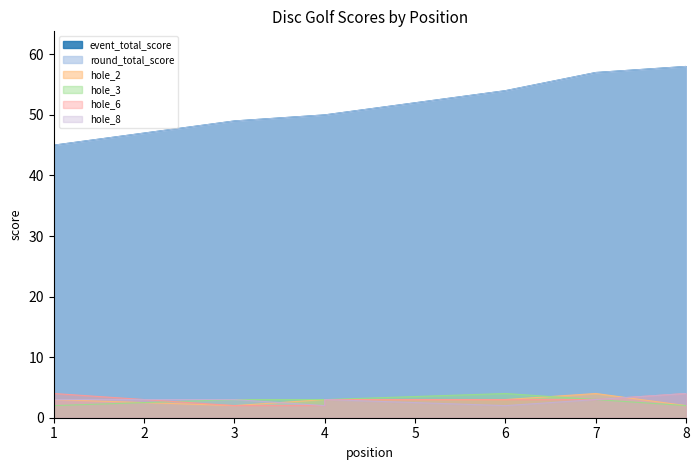

What is the sum of the hole_6 values at 1 and 7?

5